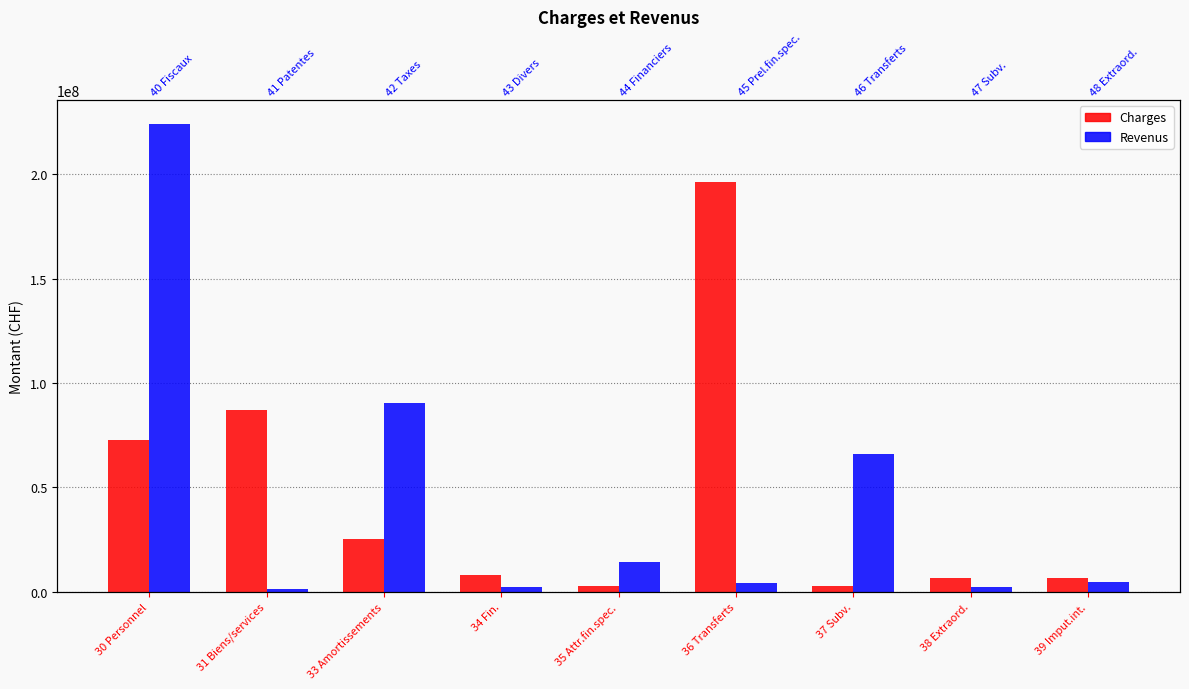

Which series has the largest total across all categories?

Revenus